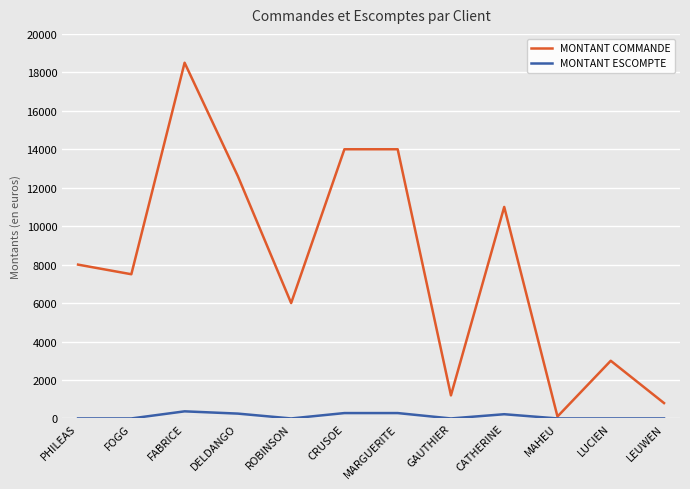

Is the value of MONTANT COMMANDE at LEUWEN greater than the value of MONTANT ESCOMPTE at DELDANGO?

Yes